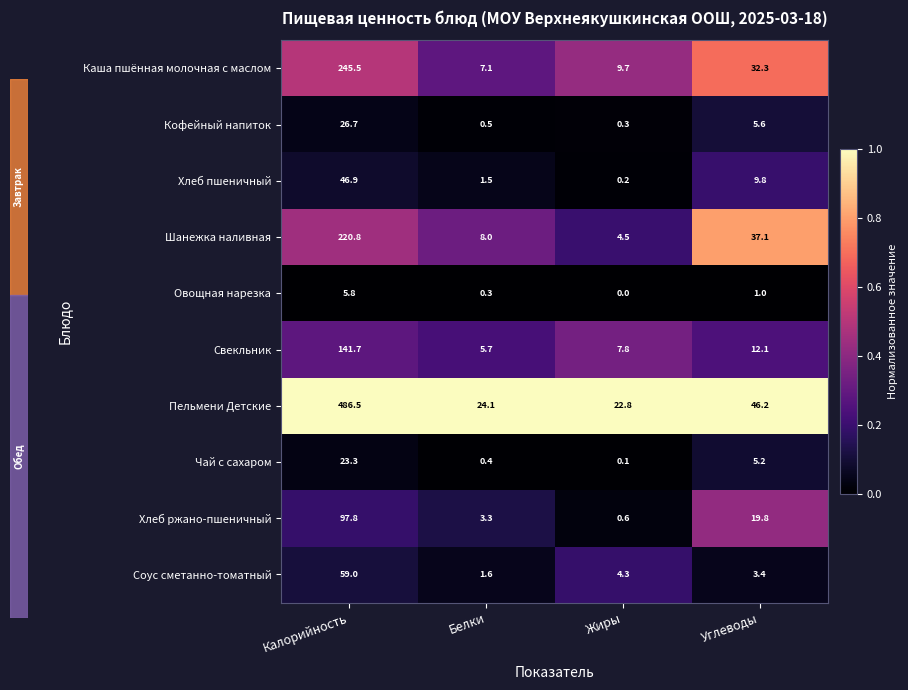

The Каша пшённая молочная с маслом series shows 9.7 at Жиры. True or false?

True